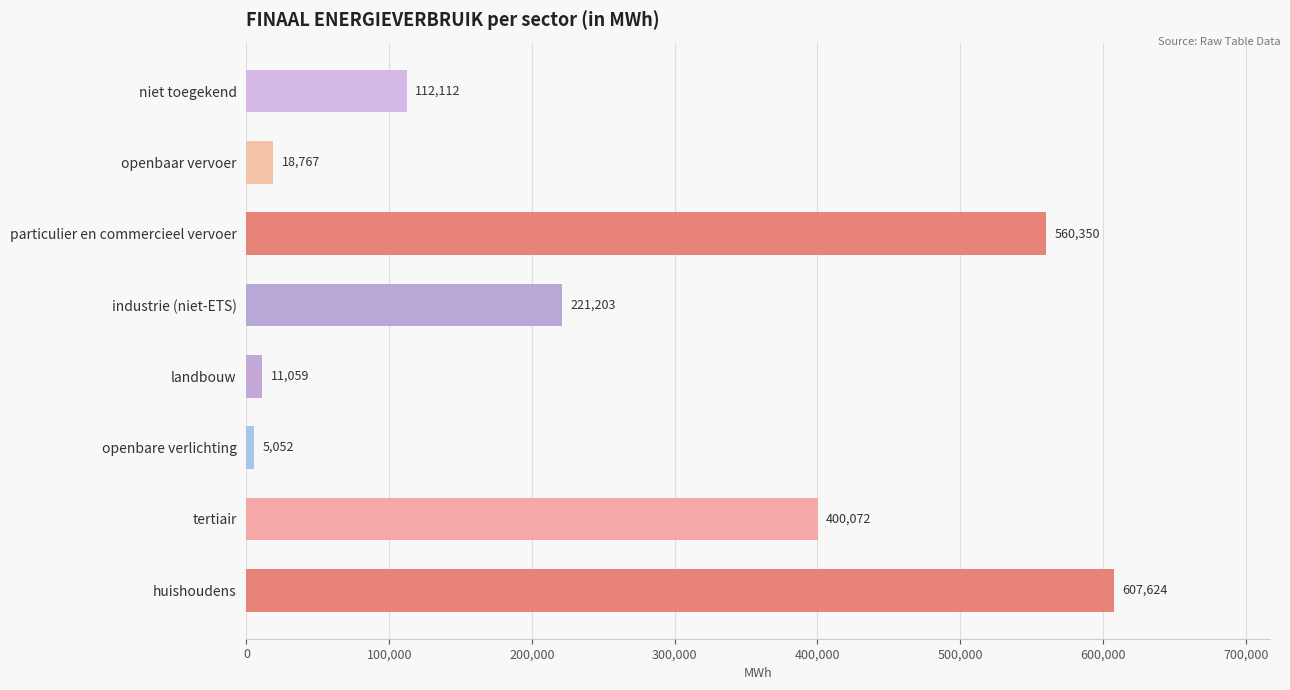

What is the minimum value shown in the chart?

5052.1